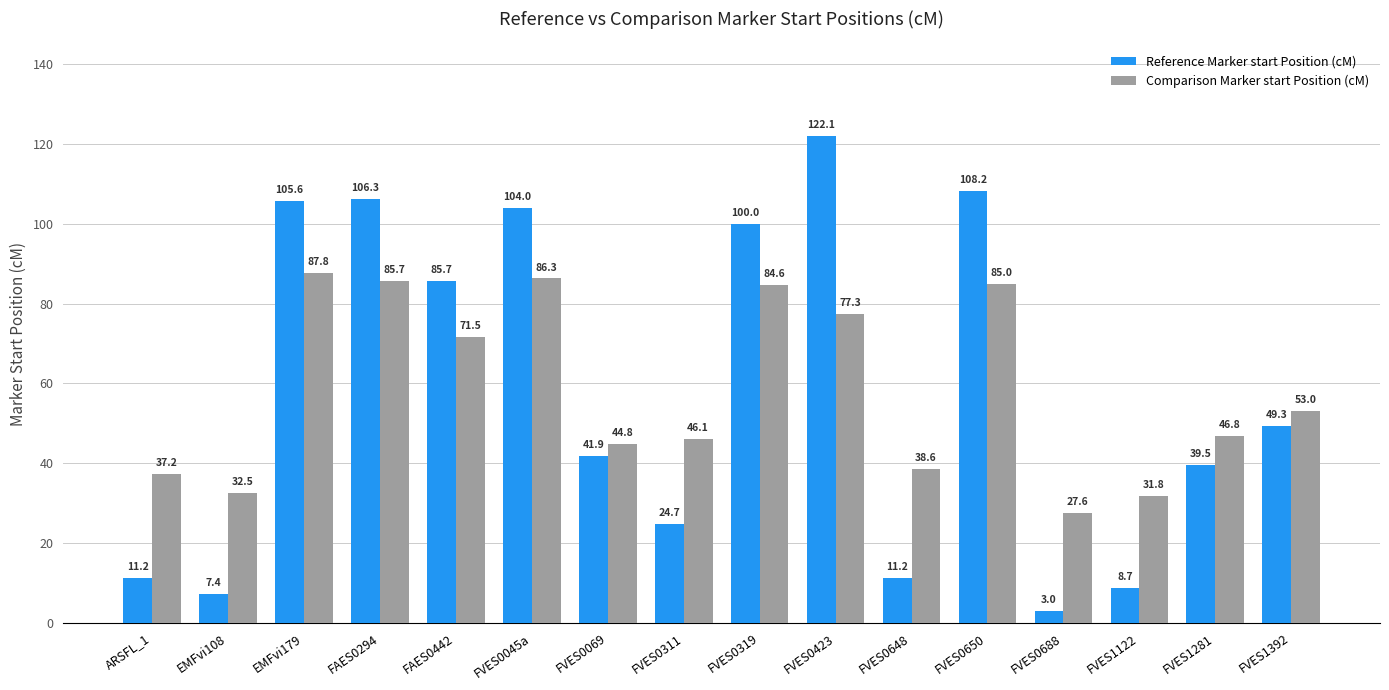

What are all the series names shown in the legend?

Reference Marker start Position (cM), Comparison Marker start Position (cM)